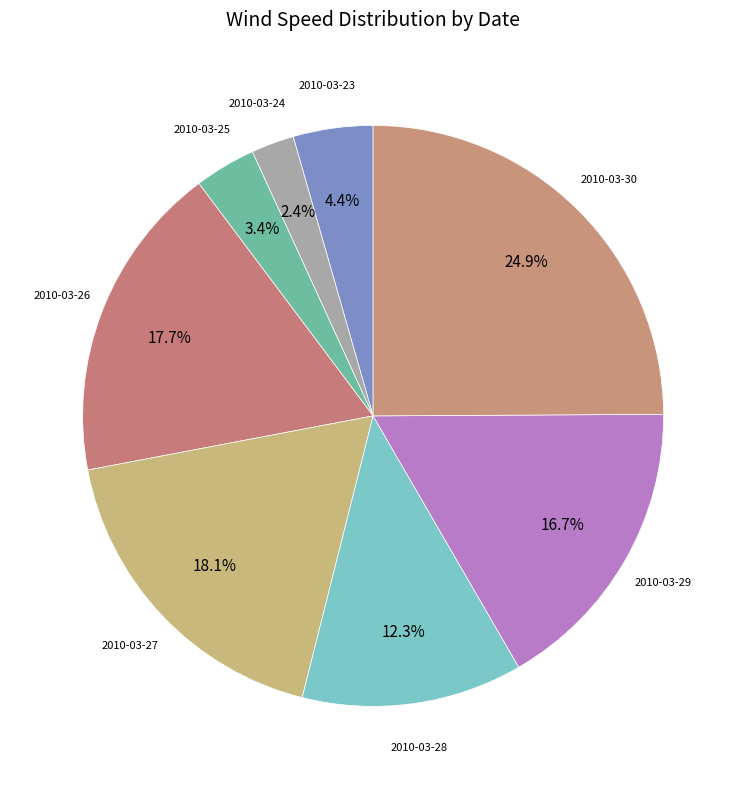

How many slices are in this pie chart?

8